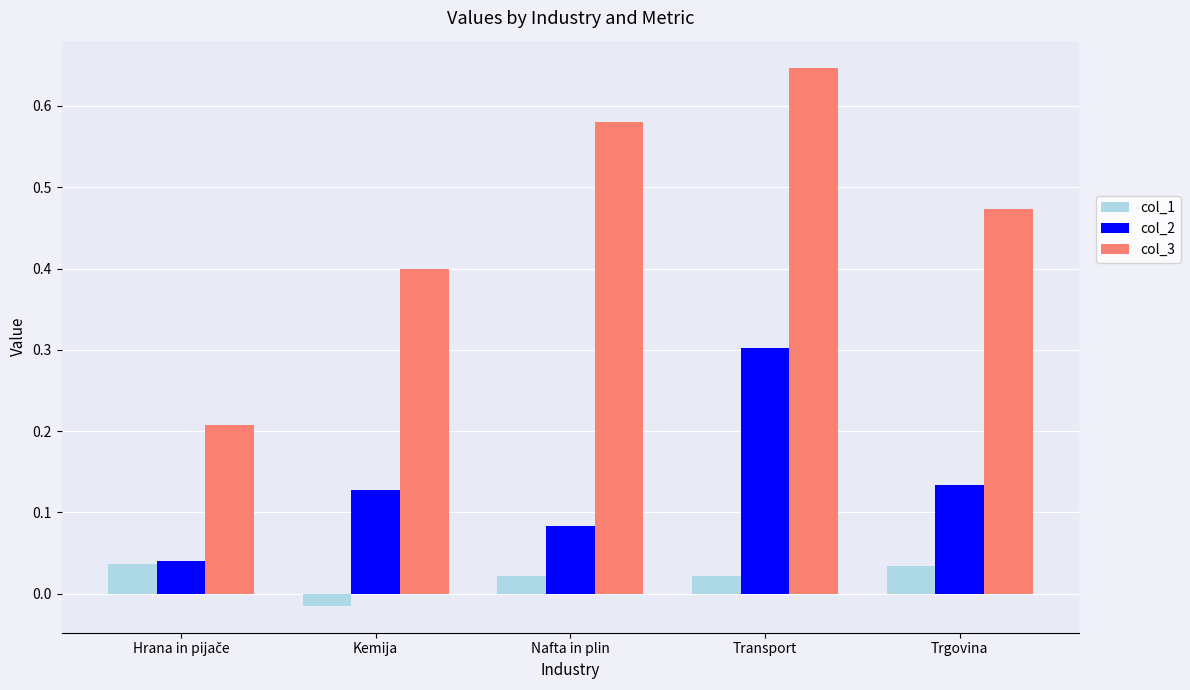

How many col_3 values are between 0 and 1?

5